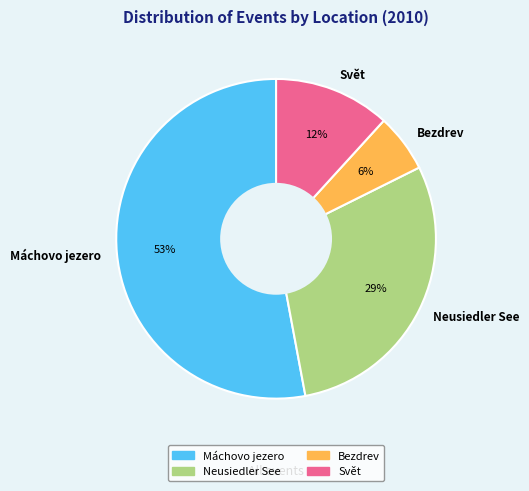

What is the smallest slice in the pie chart?

Bezdrev